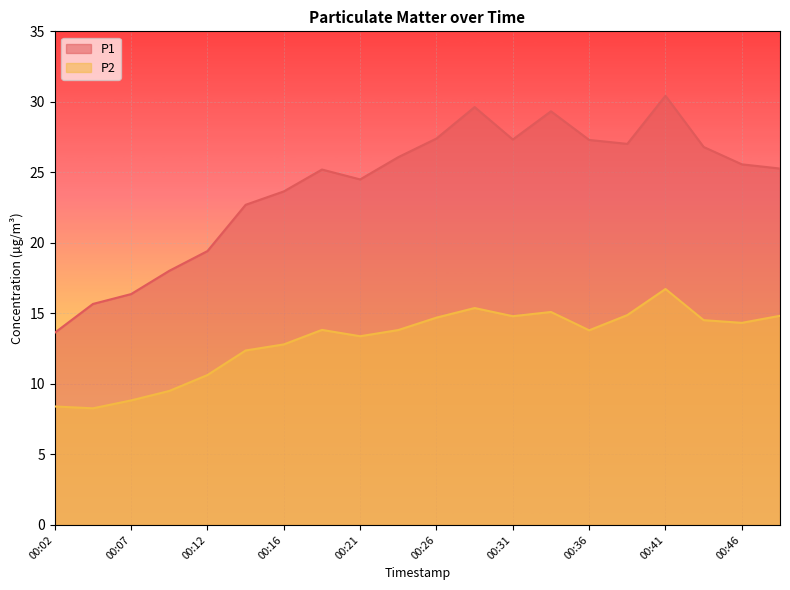

True or false: P1 and P2 cross at least once.

False